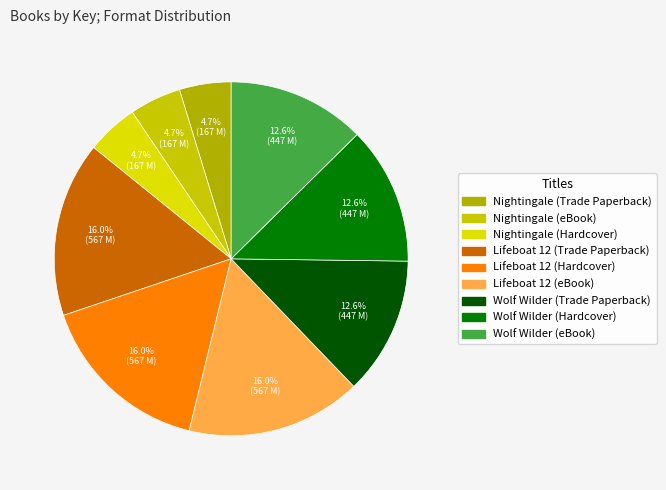

Does any single category account for the majority?

No